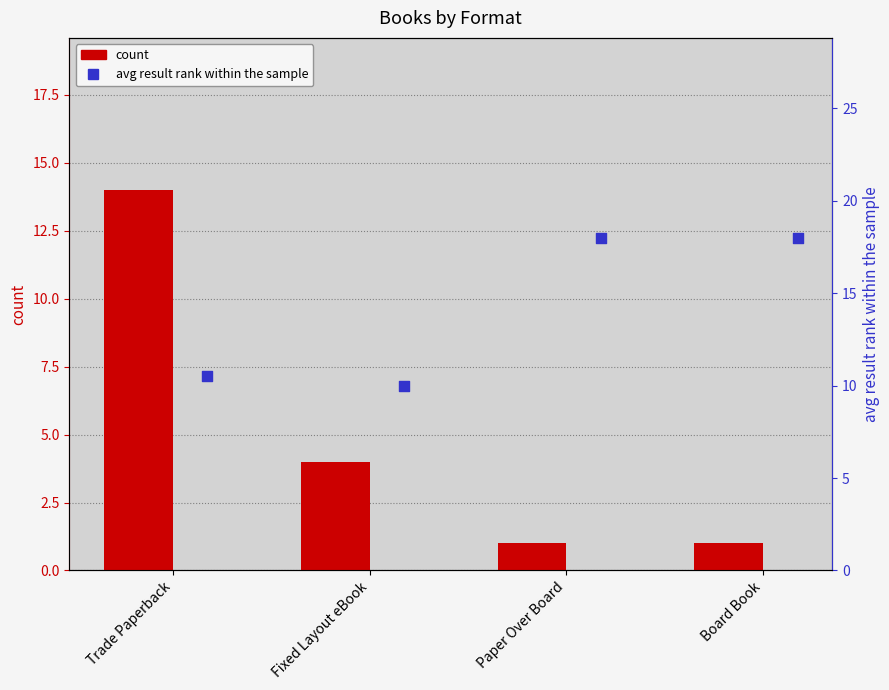

At how many categories does at least one series exceed 13?

3